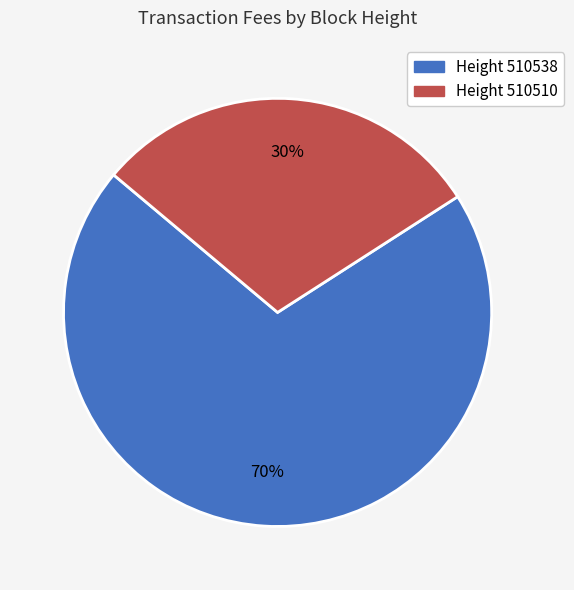

Does any single category account for the majority?

Yes